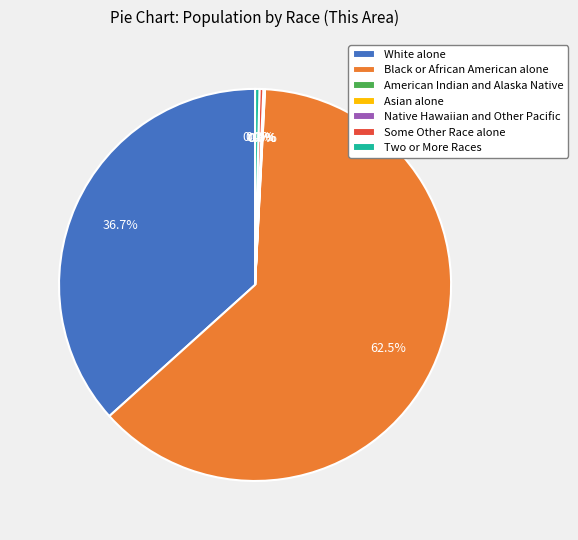

To the nearest percent, what is the average slice percentage?

14%